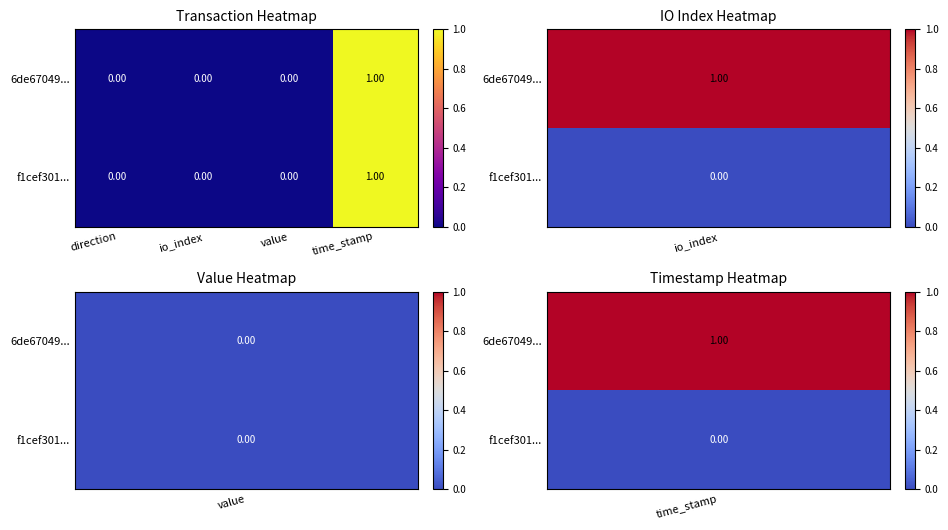

At which category is the sum across all series the highest?

time_stamp